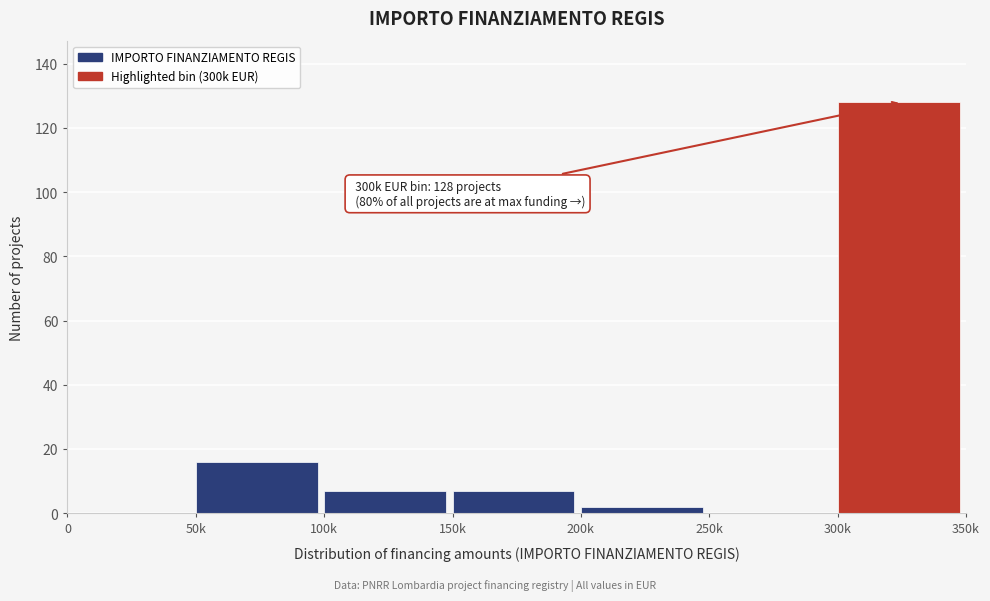

Reading left to right, extract all data points from this chart.

0=0	50k=16	100k=7	150k=7	200k=2	250k=0	300k=128